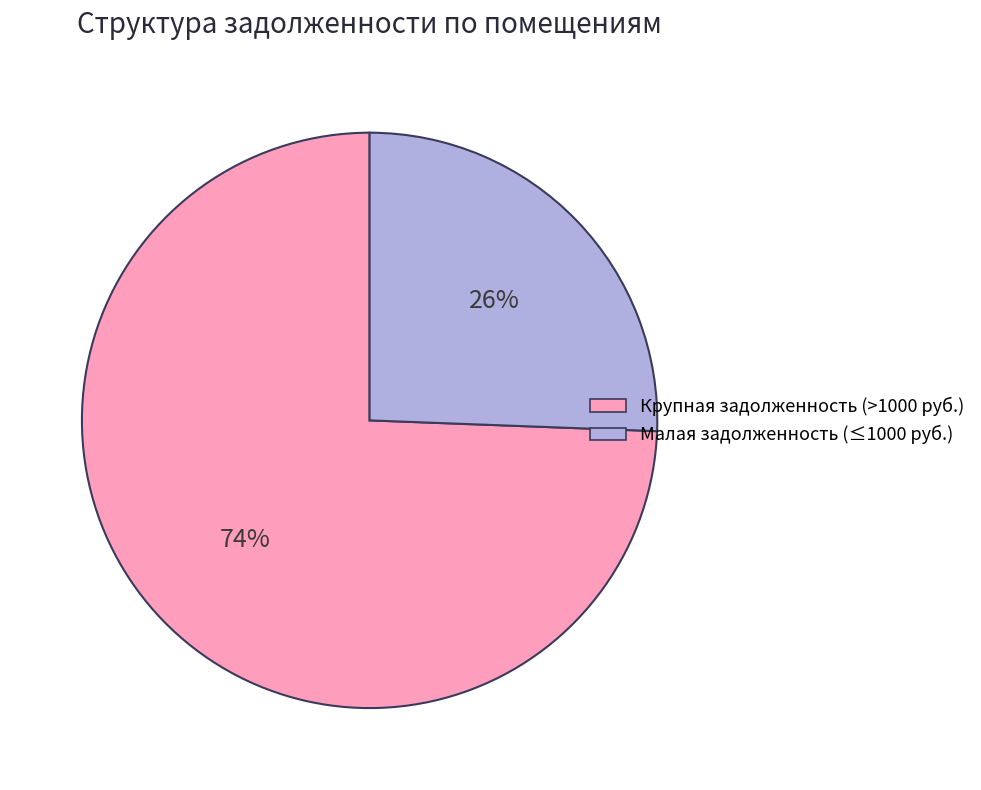

How many segments does this pie chart have?

2